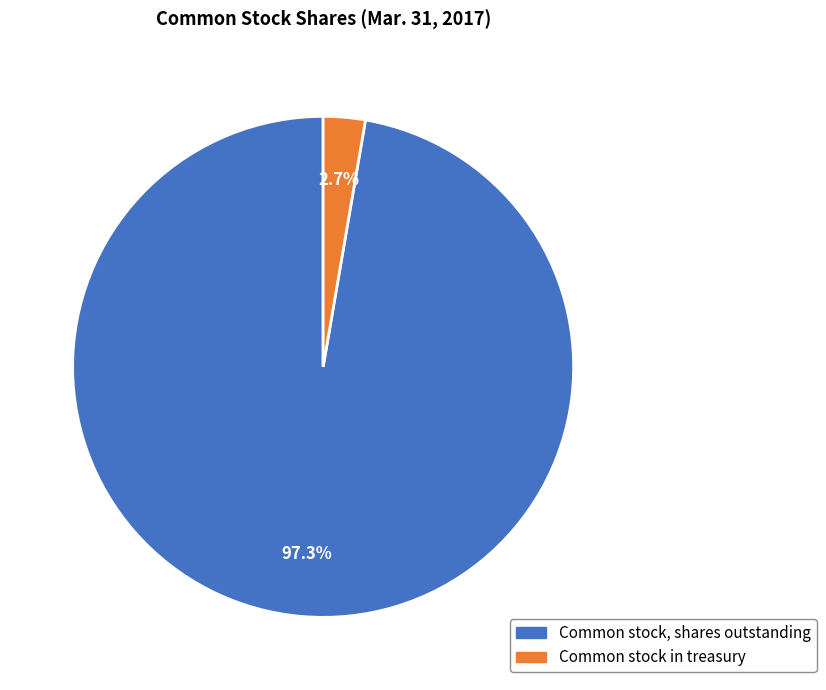

How much of the chart is everything except Common stock in treasury?

97.3%